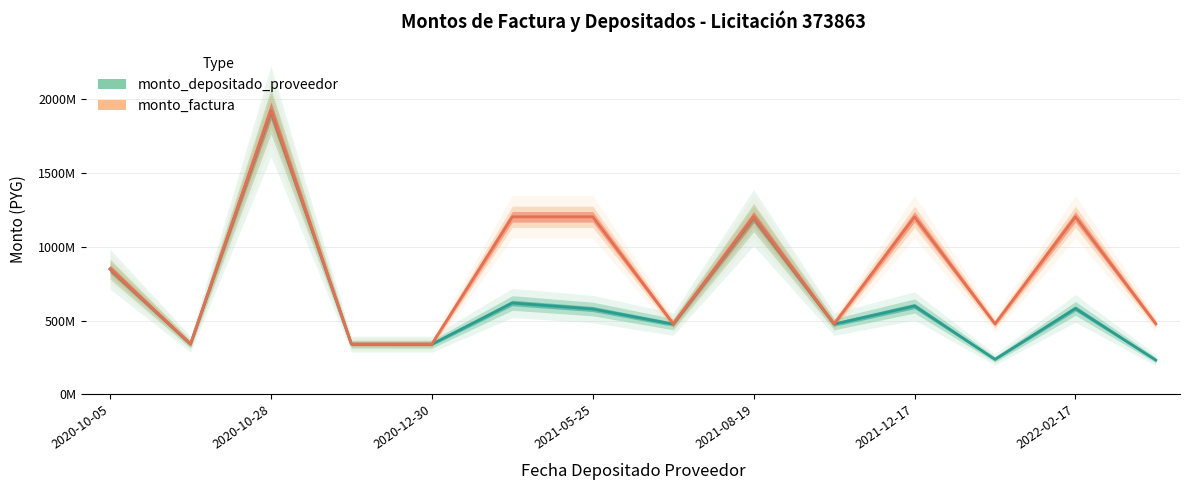

What are all the series names shown in the legend?

monto_depositado_proveedor, monto_factura